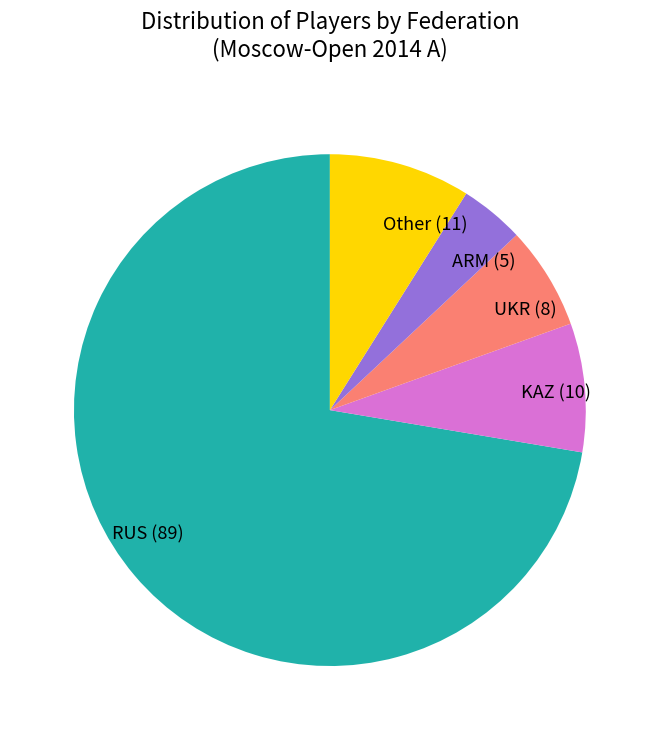

Which category accounts for the majority?

RUS